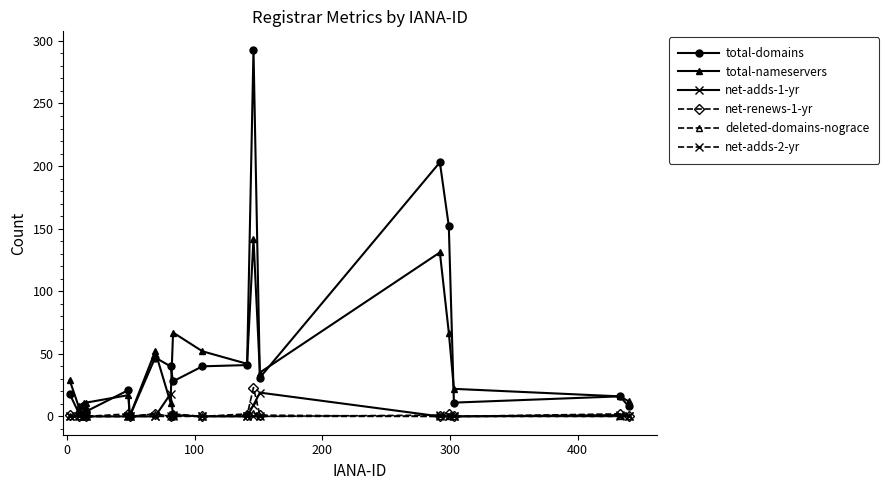

How many data points in net-adds-1-yr are above 0?

5